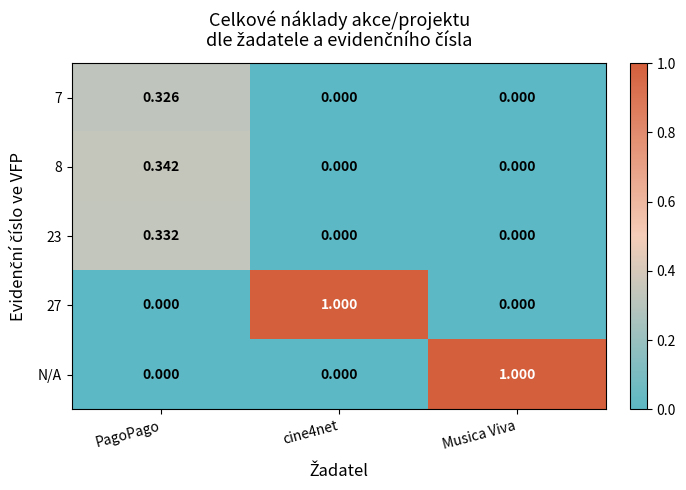

How many categories are shown in the chart?

3